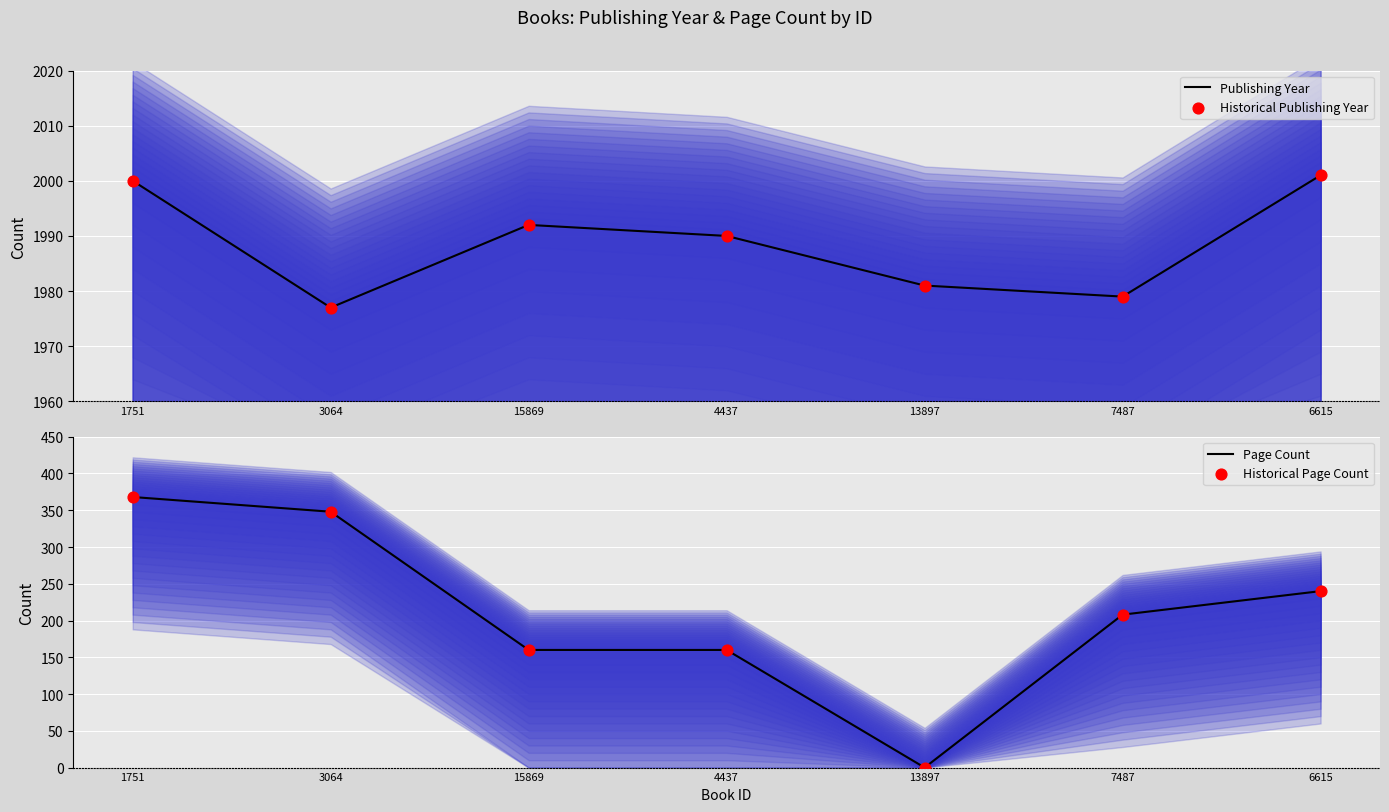

What are all the series names shown in the legend?

Publishing Year, Historical Publishing Year, Page Count, Historical Page Count